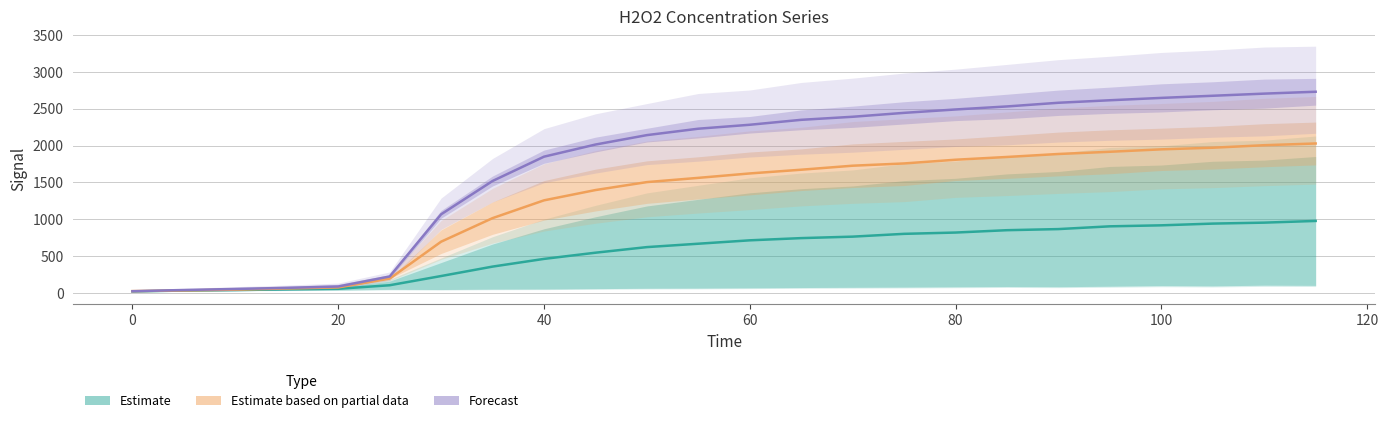

What is the minimum value shown in the chart?

20.5